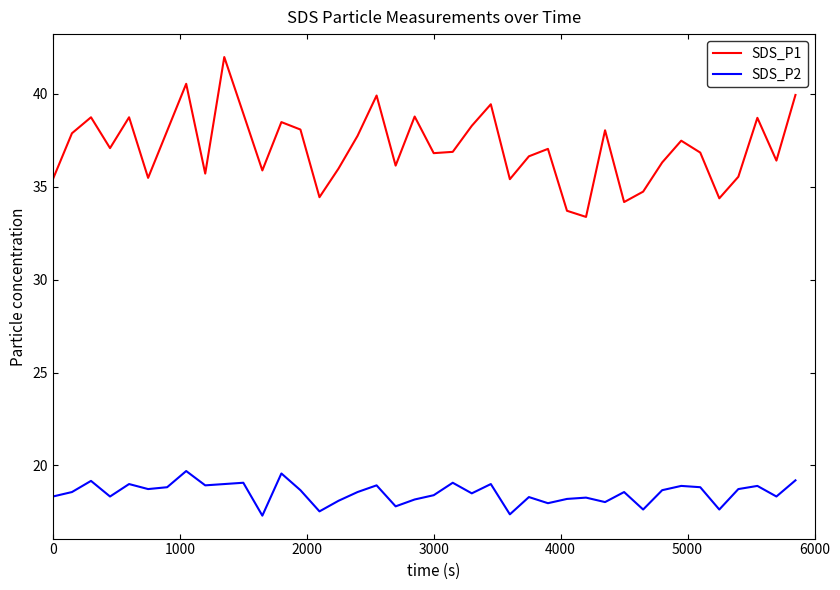

At how many categories does at least one series exceed 35?

34